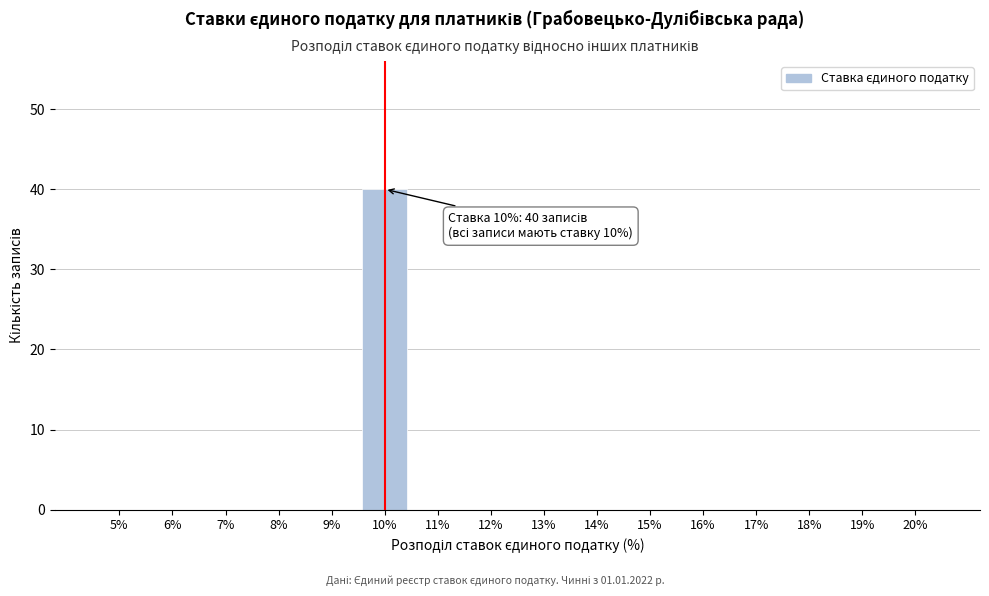

Reading right to left, extract all data points from this chart.

20%=0	19%=0	18%=0	17%=0	16%=0	15%=0	14%=0	13%=0	12%=0	11%=0	10%=40	9%=0	8%=0	7%=0	6%=0	5%=0